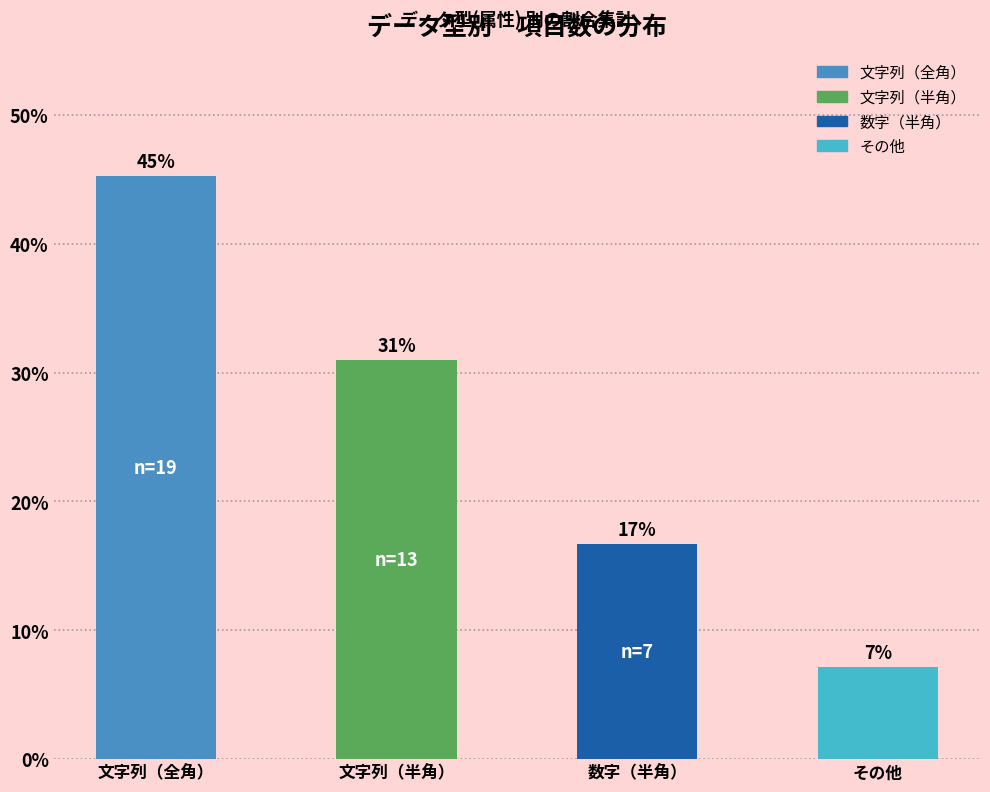

What is the difference between the values at 文字列（全角） and 数字（半角）?

28.6